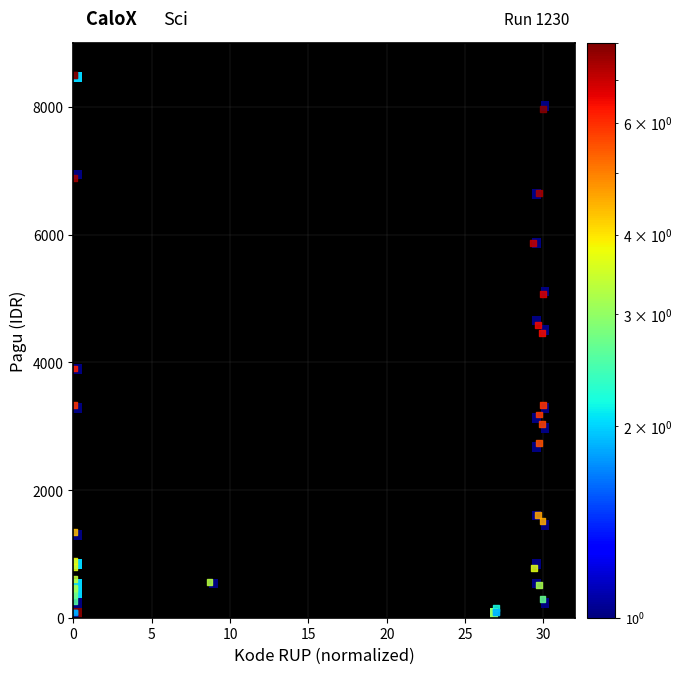

What Y value in the scatter plot is closest to 4250?

4464.2